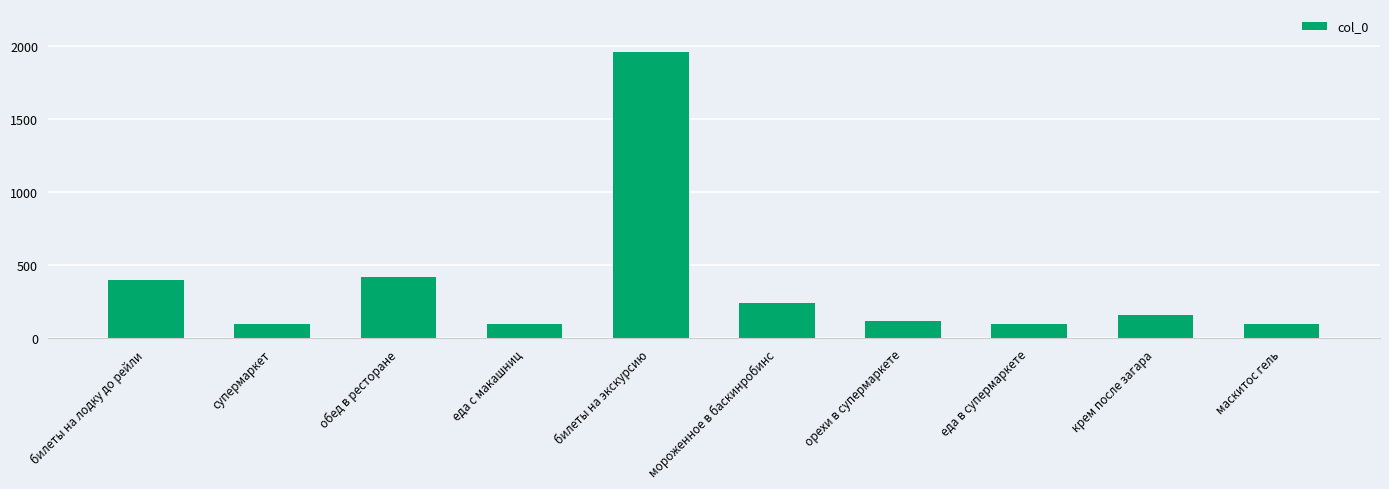

How many bars are there in total?

10